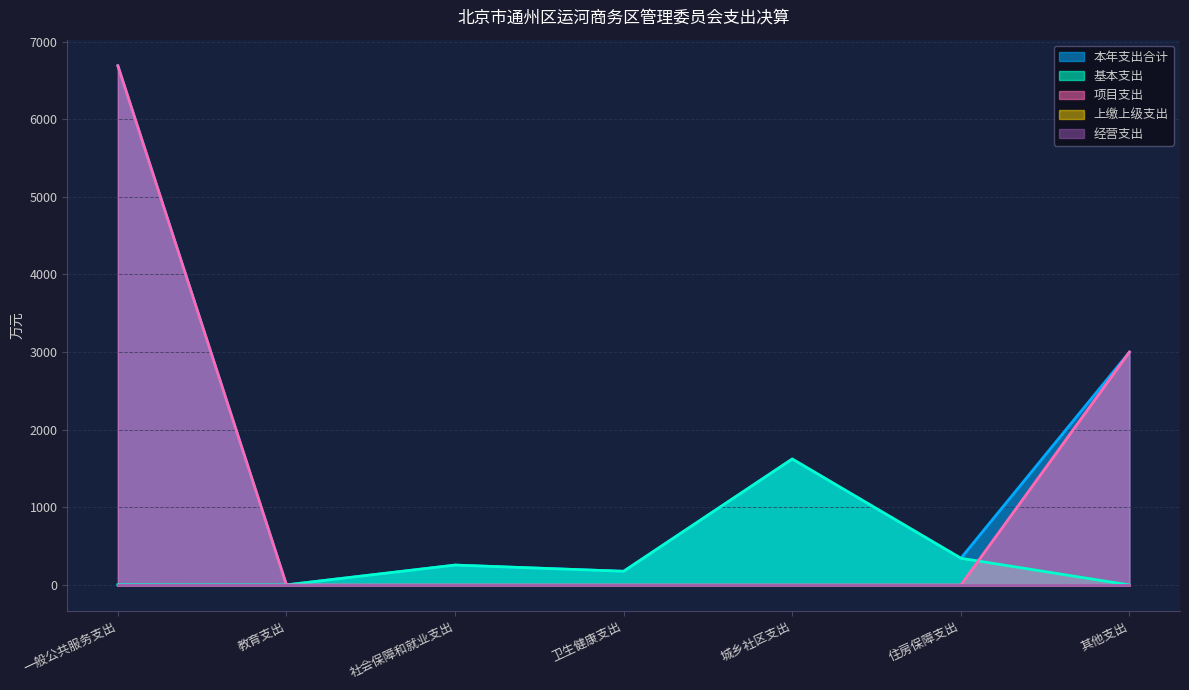

What is the label of the 4th point from the left?

卫生健康支出